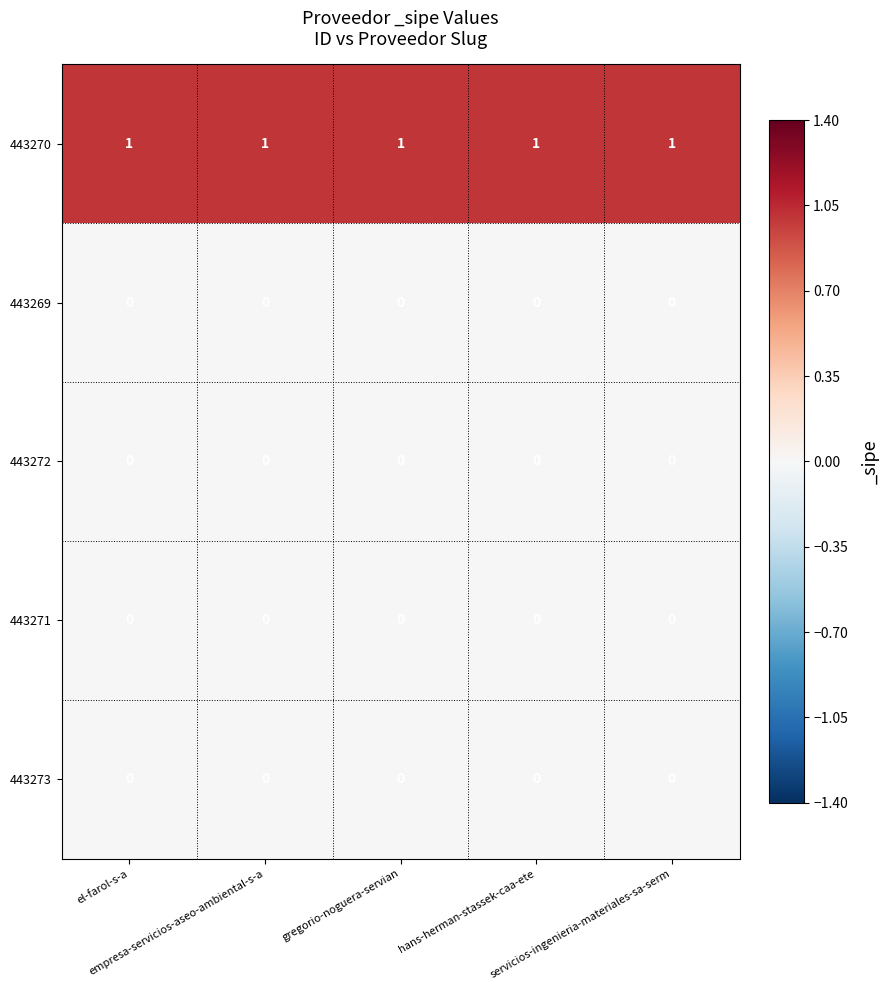

At how many categories does at least one series exceed 0?

5